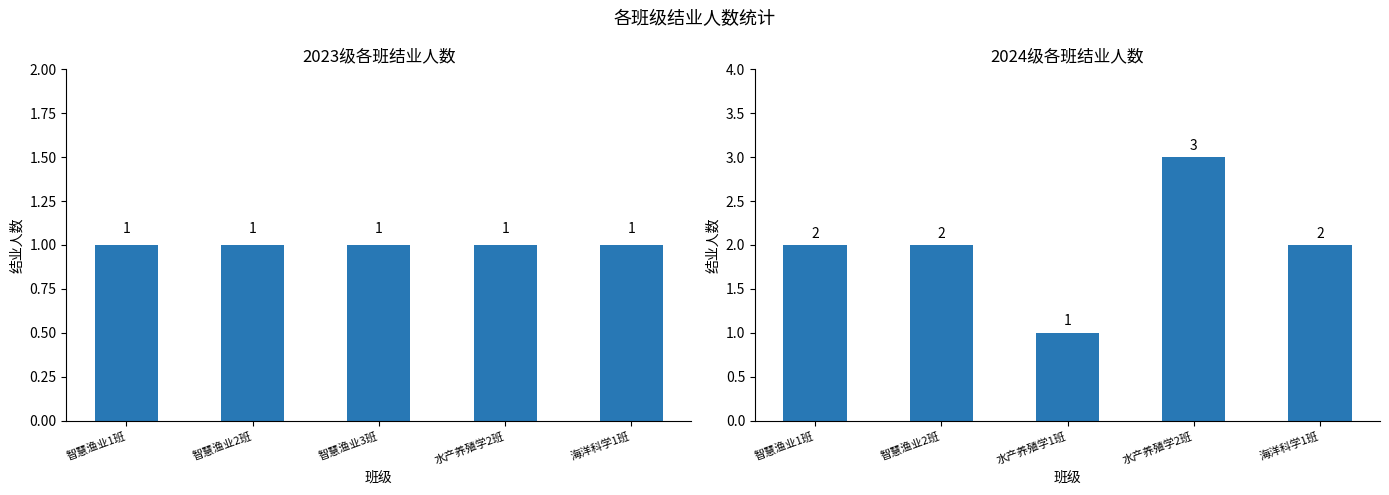

What is the sum of the 2023级各班结业人数 values at 智慧渔业2班 and 智慧渔业1班?

2